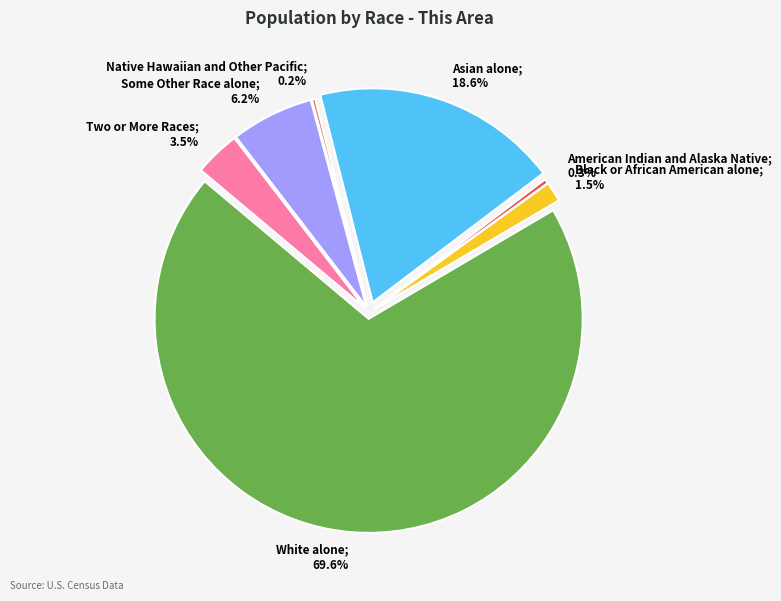

Is there a majority slice in this chart?

Yes